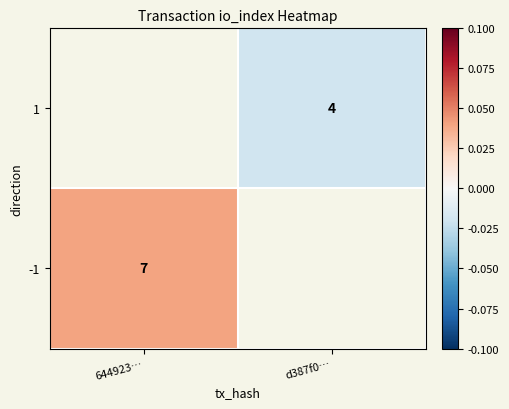

Is it true that 1 equals 4 at d387f0…?

True